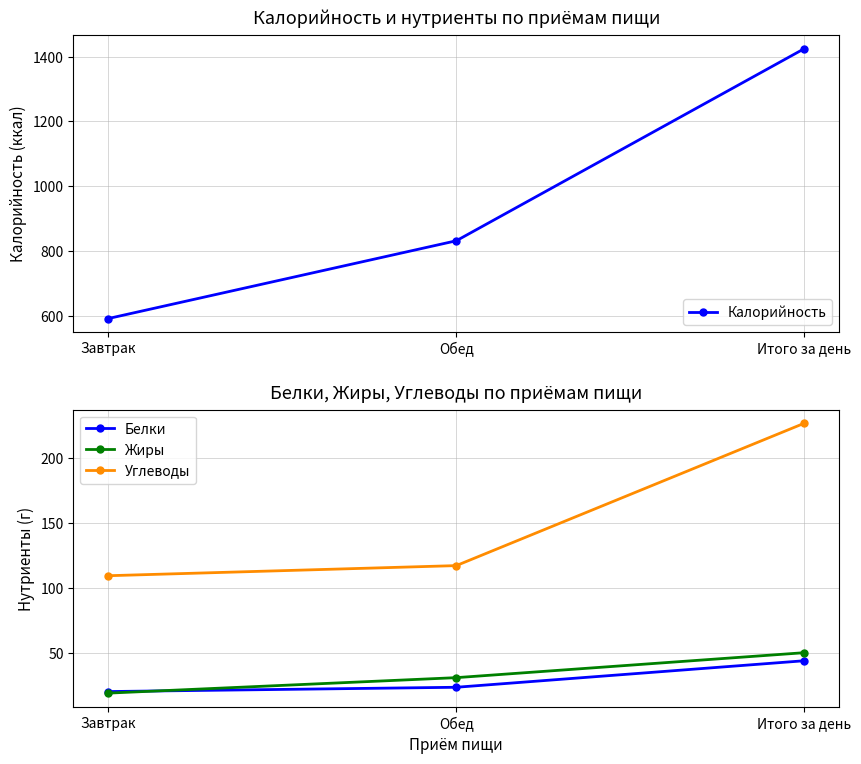

True or false: Белки has a value of 30.8 at Завтрак.

False